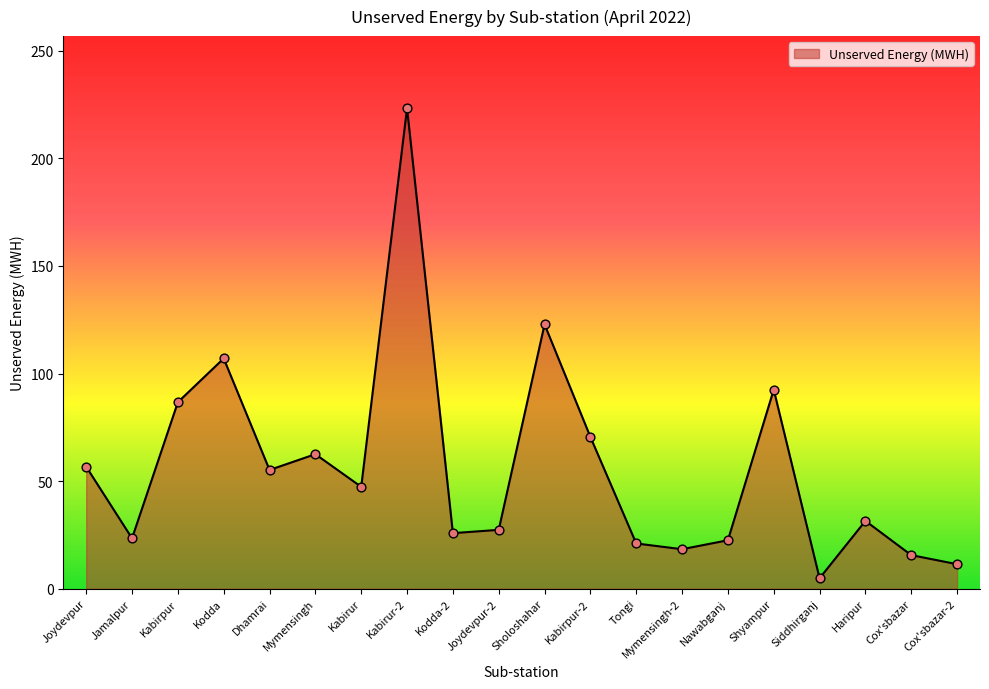

Approximately how many times larger is the value at Cox'sbazar-2 compared to Mymensingh-2?

0.6